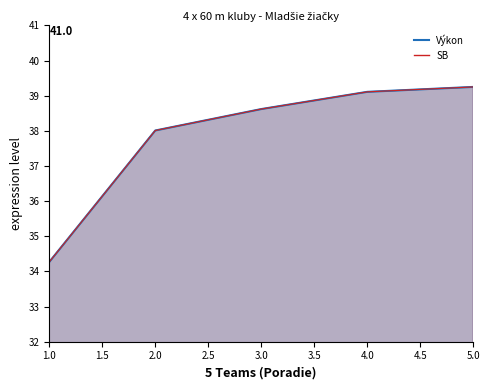

Reading left to right, transcribe all the data shown in this chart.

Výkon: 1=34.3	2=38.0	3=38.6	4=39.1	5=39.2
SB: 1=34.3	2=38.0	3=38.6	4=39.1	5=39.2